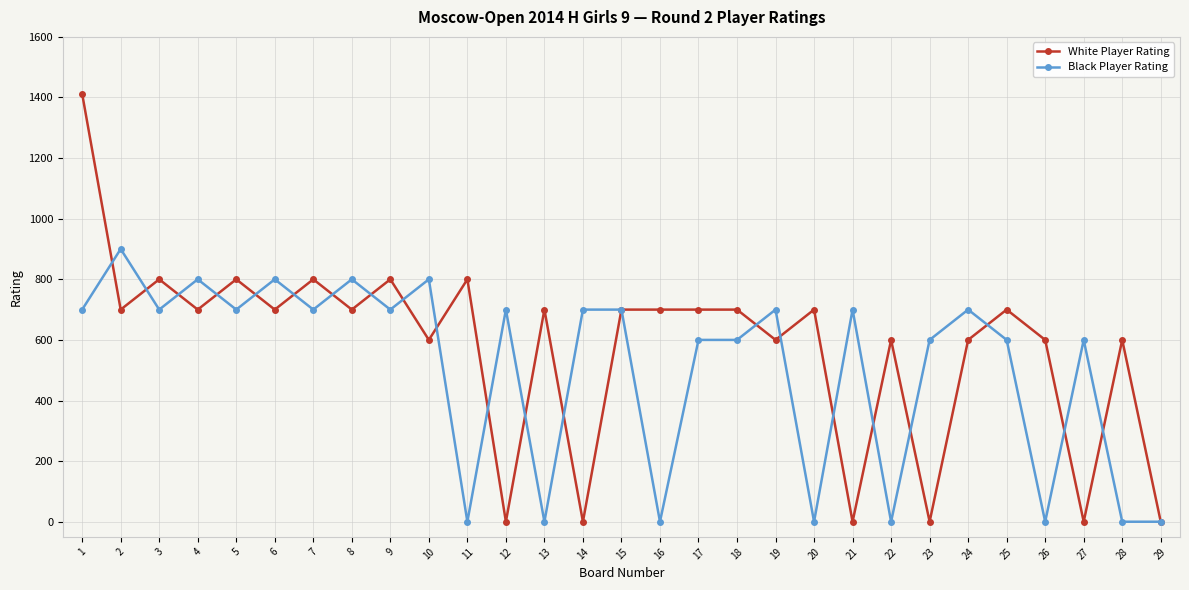

Reading right to left, extract all data points from this chart.

White Player Rating: 0	600	0	600	700	600	0	600	0	700	600	700	700	700	700	0	700	0	800	600	800	700	800	700	800	700	800	700	1412
Black Player Rating: 0	0	600	0	600	700	600	0	700	0	700	600	600	0	700	700	0	700	0	800	700	800	700	800	700	800	700	900	700